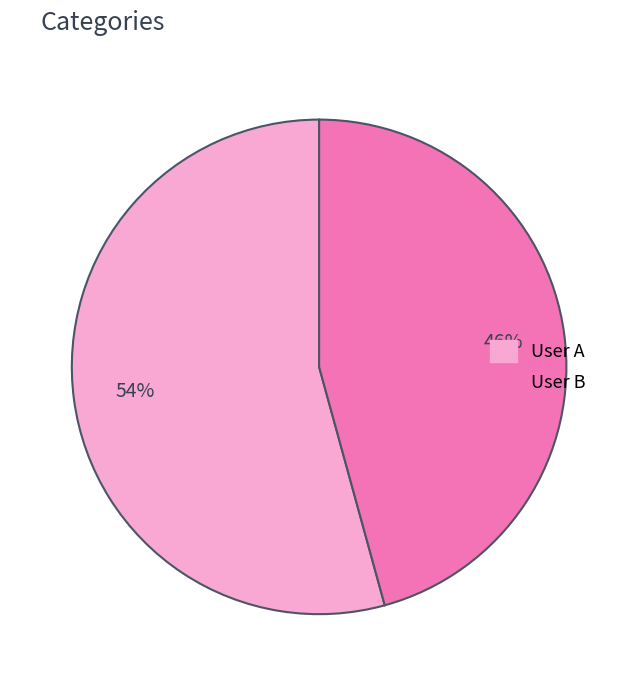

Is there a majority slice in this chart?

Yes